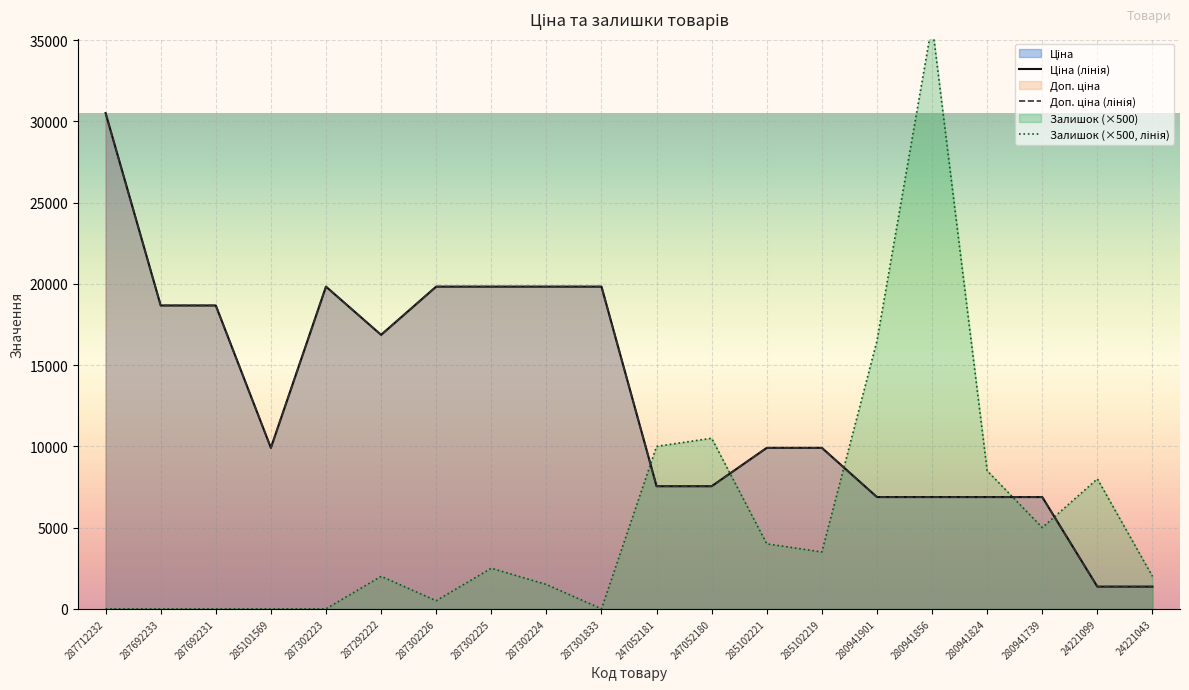

Reading left to right, what are all the values shown in this chart?

Ціна (лінія): 287712232=30512.3	287692233=18671.5	287692231=18671.5	285101569=9908.5	287302223=19831.1	287292222=16863.2	287302226=19831.1	287302225=19831.1	287302224=19831.1	287301833=19831.1	247052181=7545.9	247052180=7545.9	285102221=9908.5	285102219=9908.5	280941901=6879.5	280941856=6879.5	280941824=6879.5	280941739=6879.5	24221099=1366.3	24221043=1366.3
Доп. ціна (лінія): 287712232=30512.3	287692233=18671.5	287692231=18671.5	285101569=9908.5	287302223=19831.1	287292222=16863.2	287302226=19831.1	287302225=19831.1	287302224=19831.1	287301833=19831.1	247052181=7545.9	247052180=7545.9	285102221=9908.5	285102219=9908.5	280941901=6879.5	280941856=6879.5	280941824=6879.5	280941739=6879.5	24221099=1366.0	24221043=1366.0
Залишок (×500, лінія): 287712232=0.0	287692233=0.0	287692231=0.0	285101569=0.0	287302223=0.0	287292222=2000.0	287302226=500.0	287302225=2500.0	287302224=1500.0	287301833=0.0	247052181=10000.0	247052180=10500.0	285102221=4000.0	285102219=3500.0	280941901=16500.0	280941856=36000.0	280941824=8500.0	280941739=5000.0	24221099=8000.0	24221043=2000.0